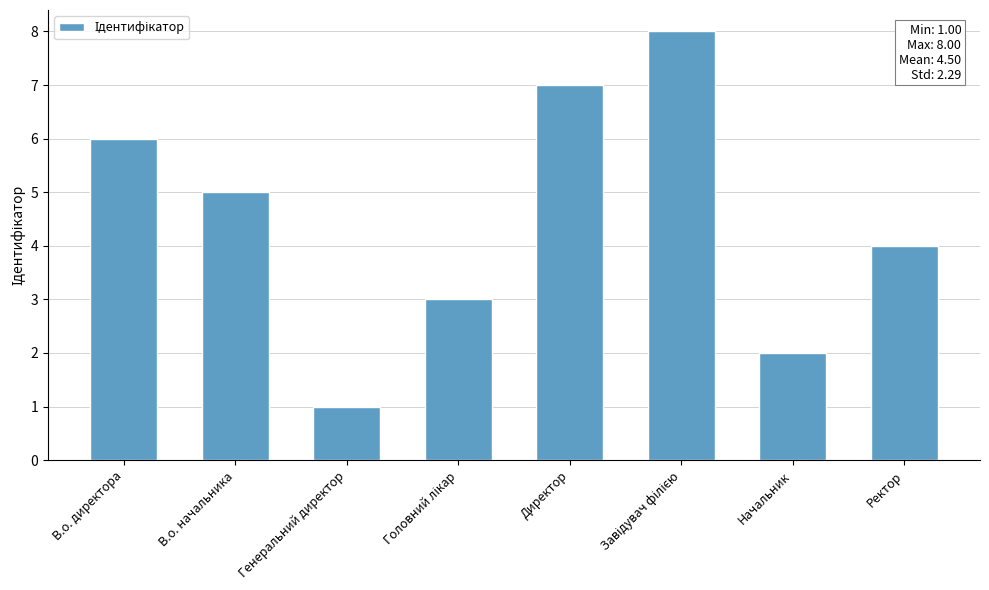

What position from the right is Генеральний директор?

6